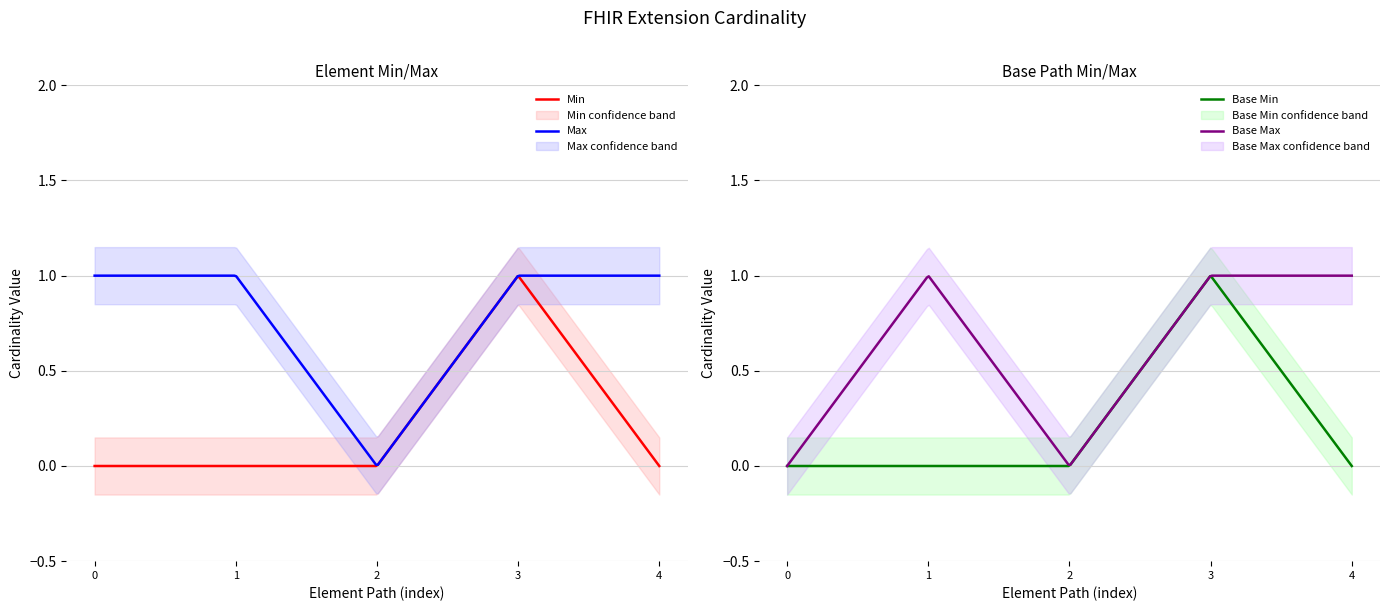

True or false: Max has a value of 1 at Extension.url.

True